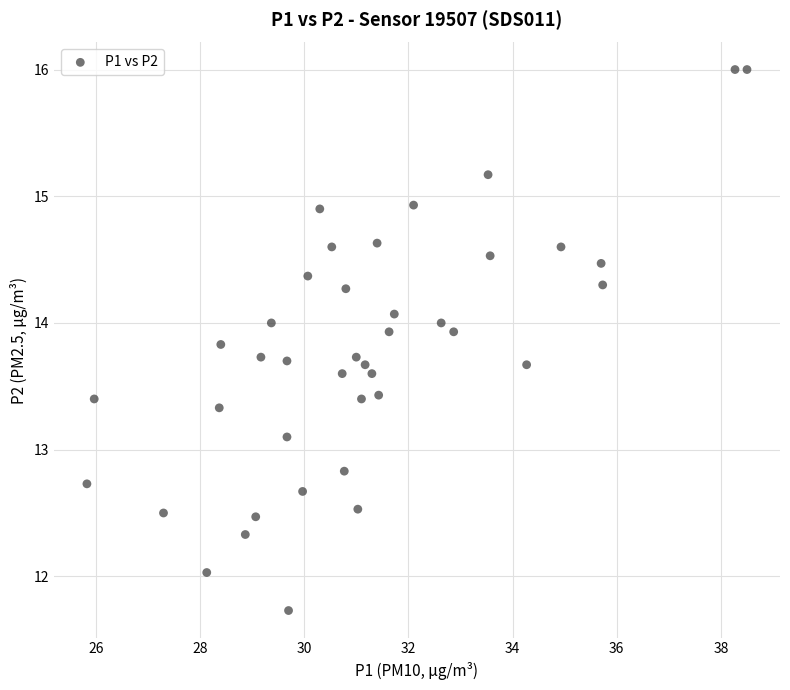

What is the range of X values (max minus min)?

12.7